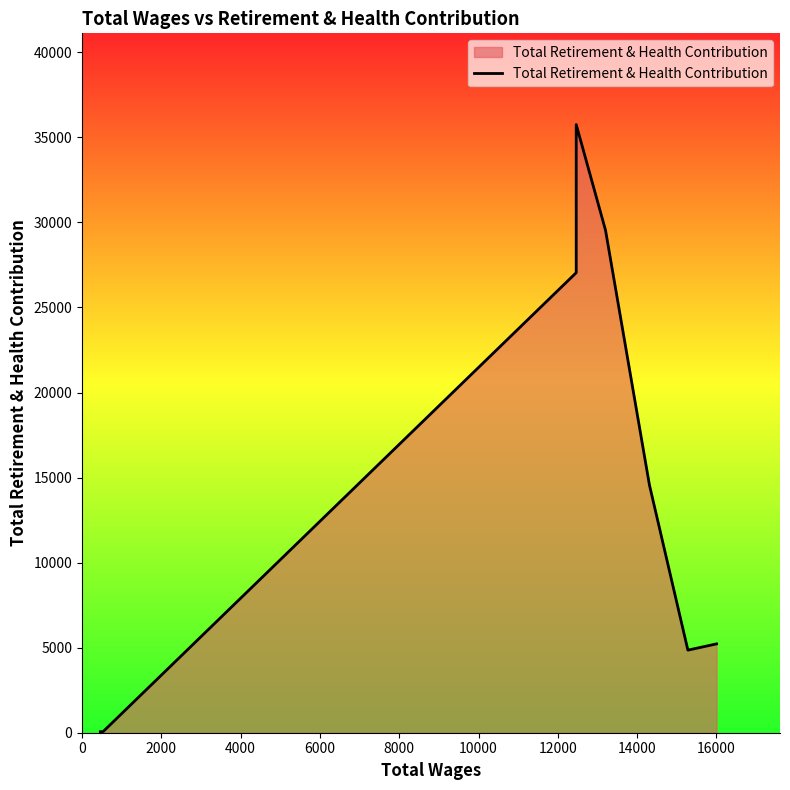

What is the value of the 3rd point from the left?

27044